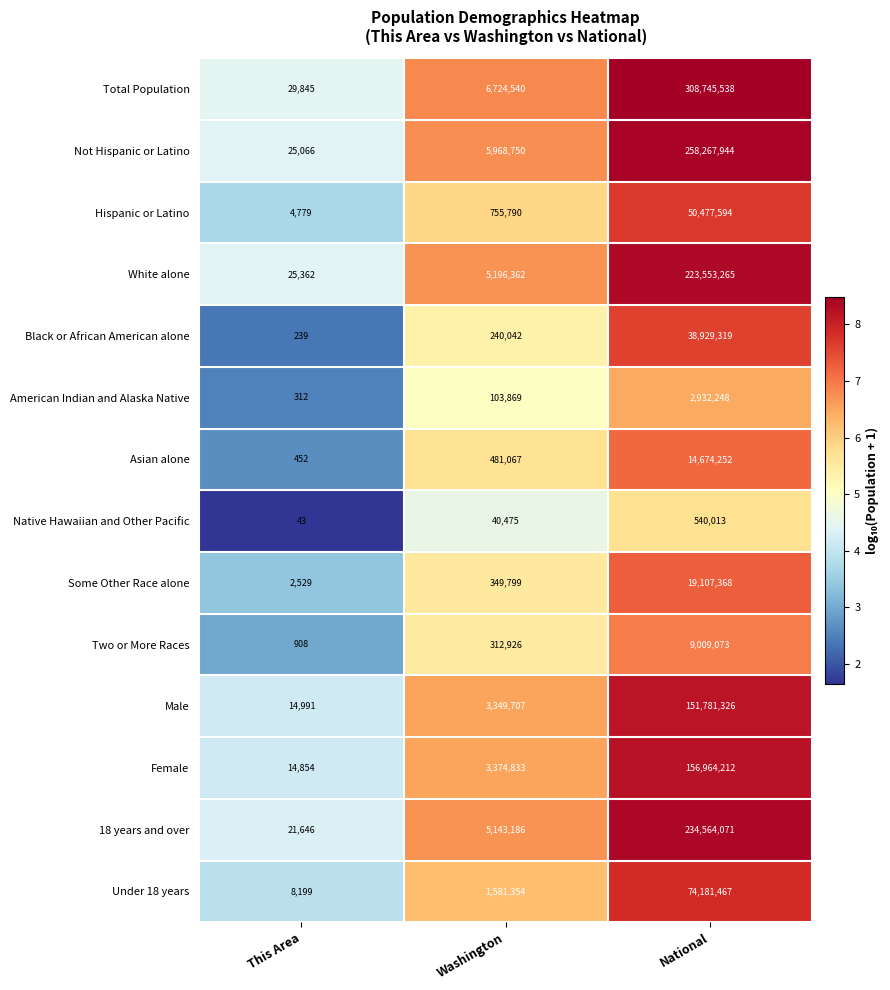

Where is Male nearest to the value 75898158?

Washington